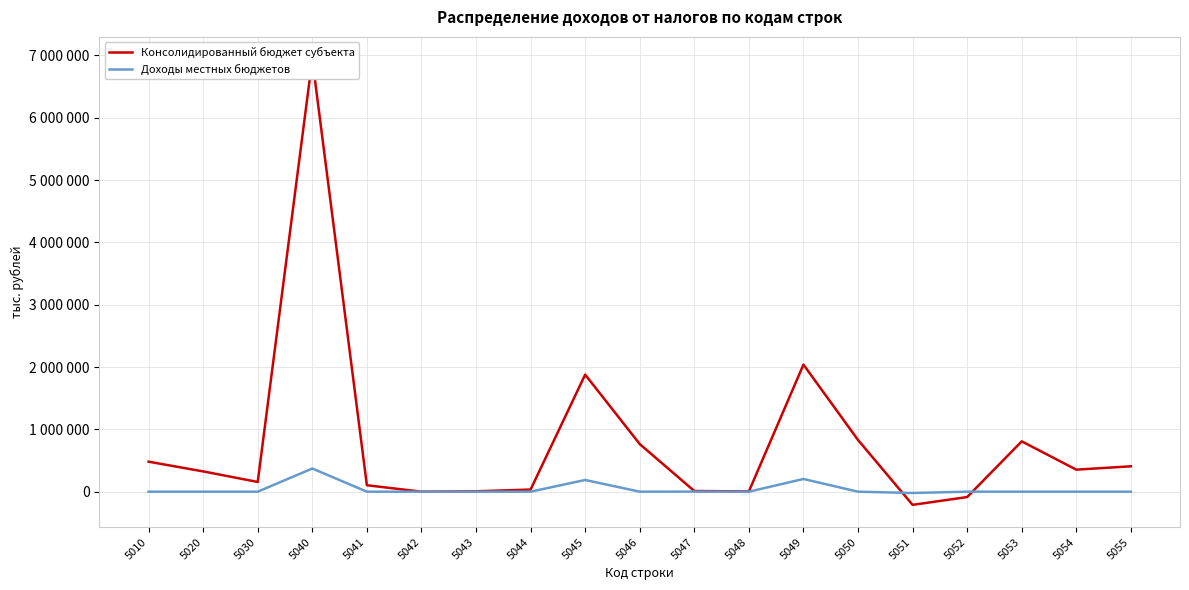

At which category is the sum across all series the highest?

5040